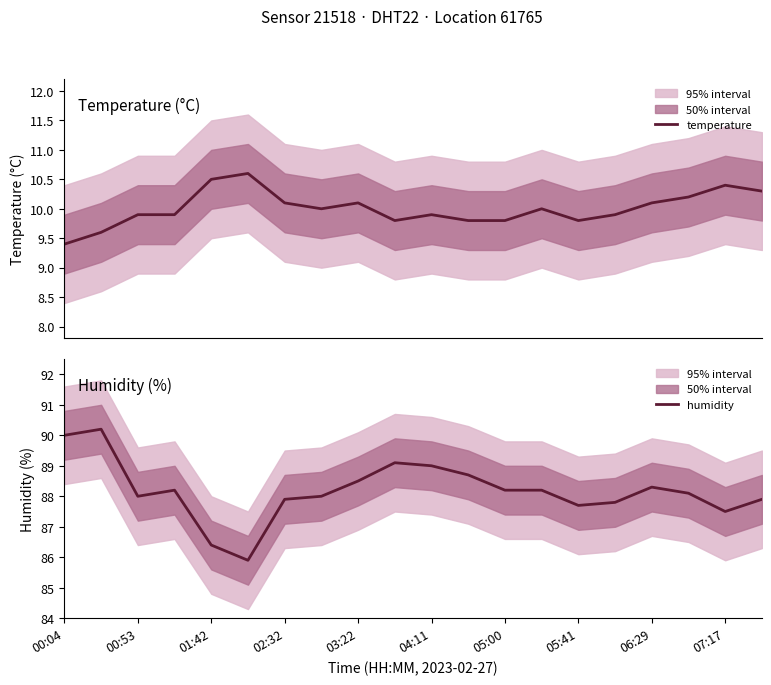

What is the lowest value of the temperature series?

9.4